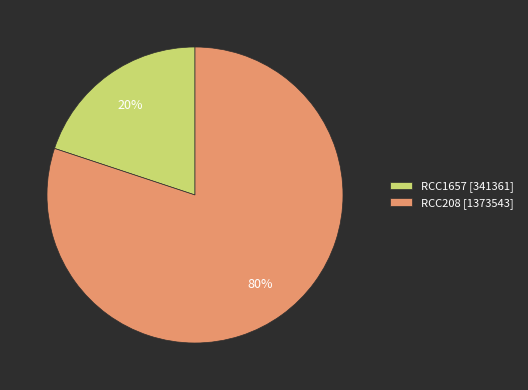

What percentage is the RCC208 slice, to the nearest percent?

80%